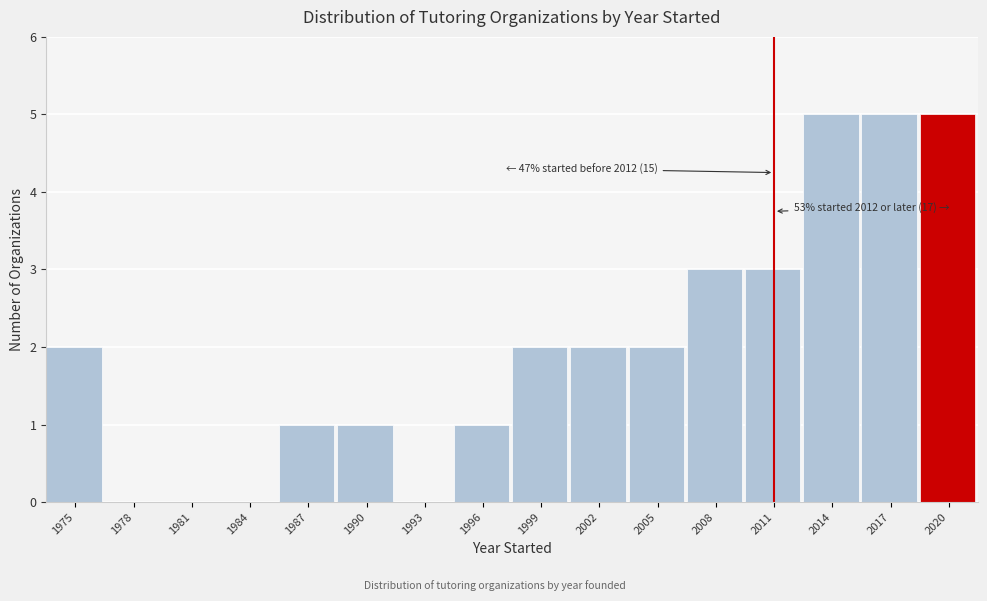

Reading left to right, transcribe all the data shown in this chart.

1975=2	1978=0	1981=0	1984=0	1987=1	1990=1	1993=0	1996=1	1999=2	2002=2	2005=2	2008=3	2011=3	2014=5	2017=5	2020=5